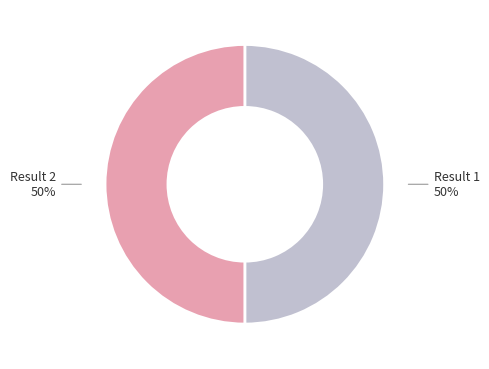

True or false: Result 2 accounts for 50% of the total.

True